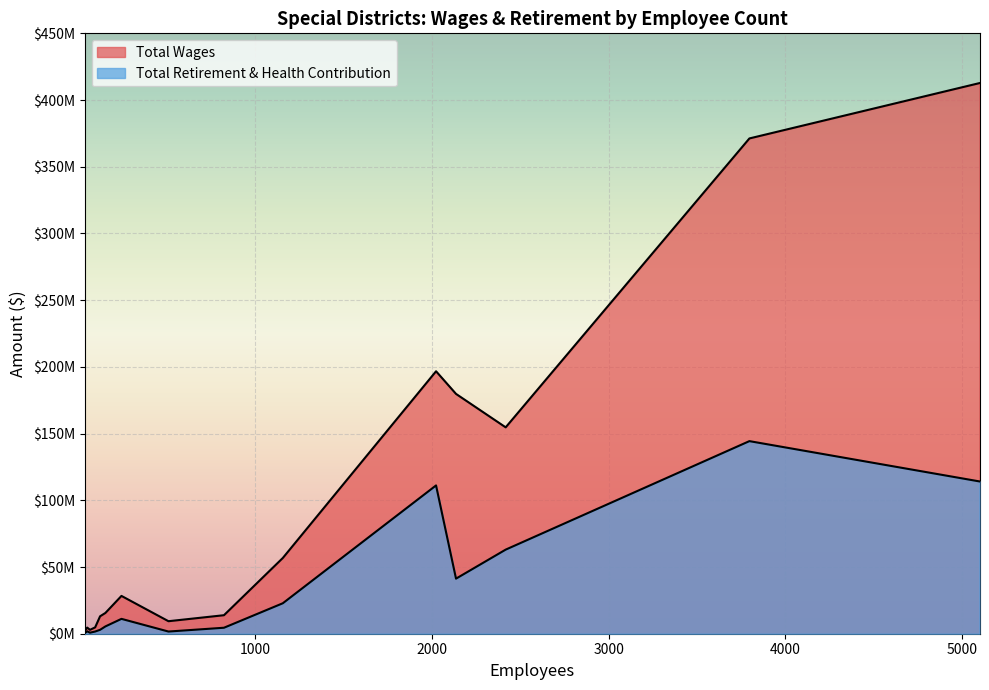

What are all the series names shown in the legend?

Total Wages, Total Retirement & Health Contribution